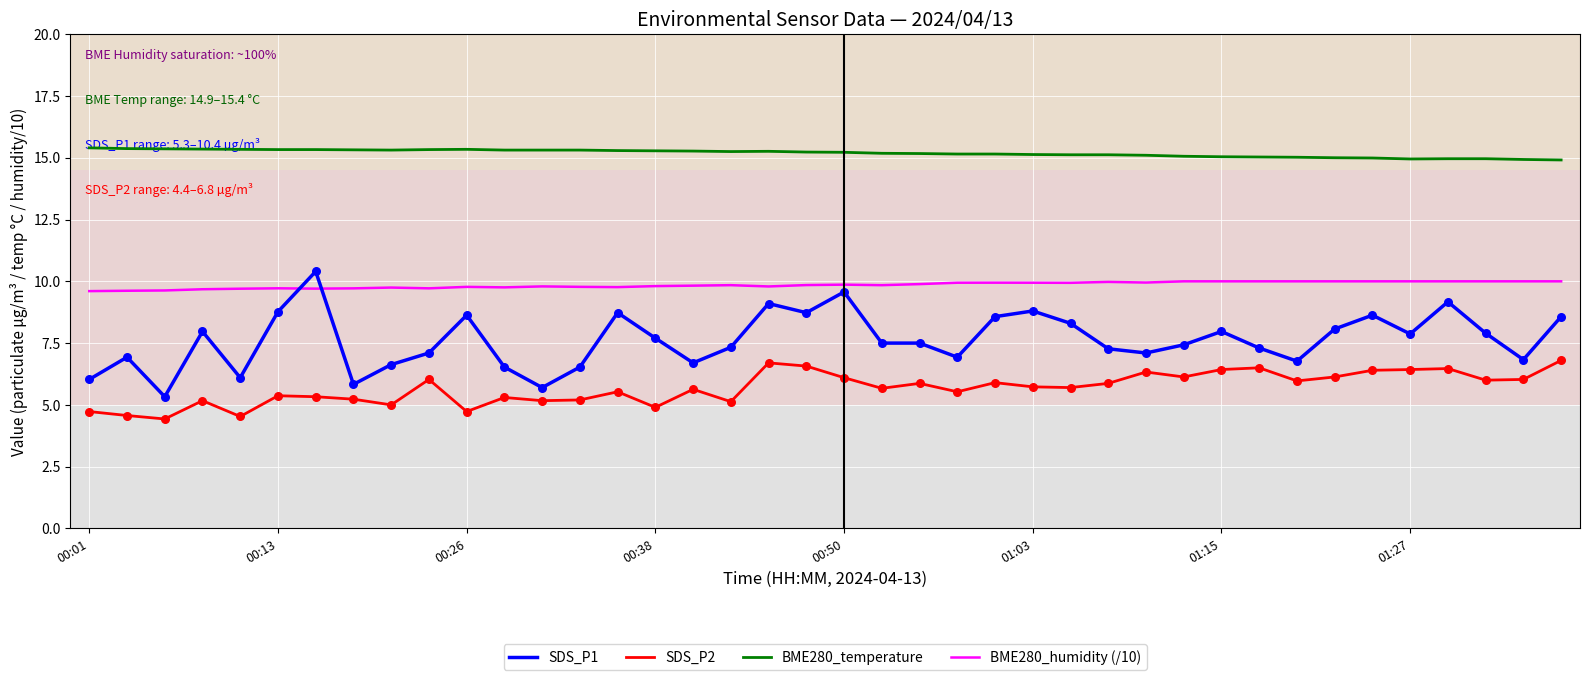

List the series in order of their overall mean, highest first.

BME280_temperature, BME280_humidity (/10), SDS_P1, SDS_P2